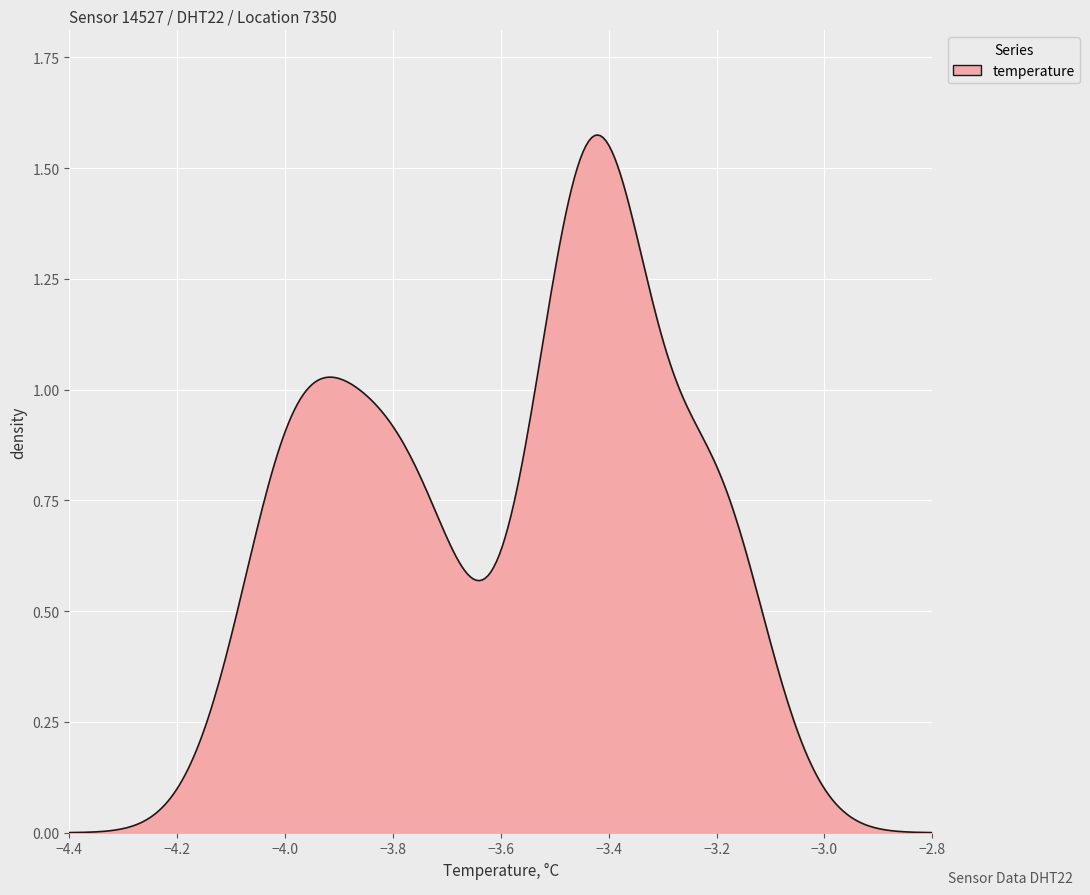

What is the average value?

-3.6